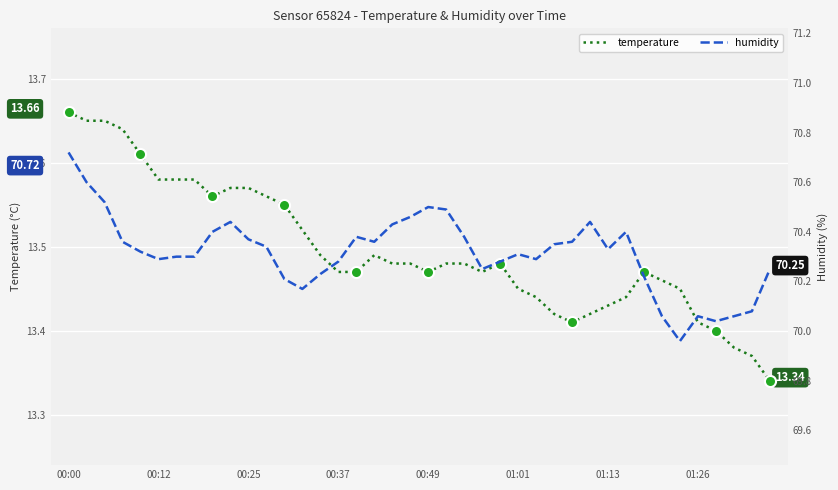

True or false: humidity and temperature cross at least once.

False